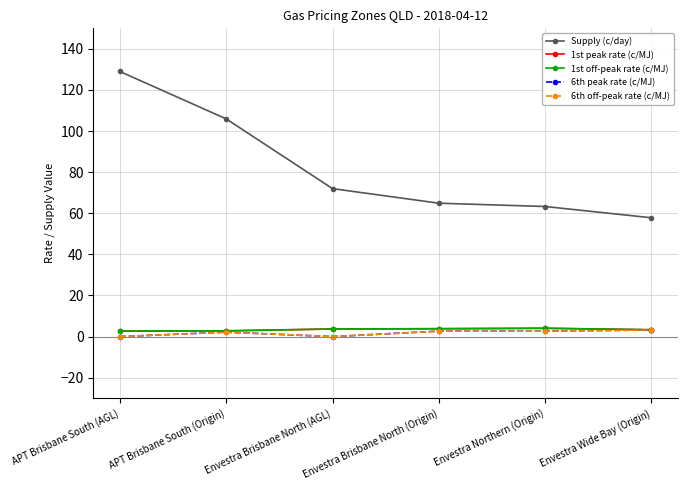

True or false: 6th peak rate (c/MJ) and Supply (c/day) intersect in this chart.

False